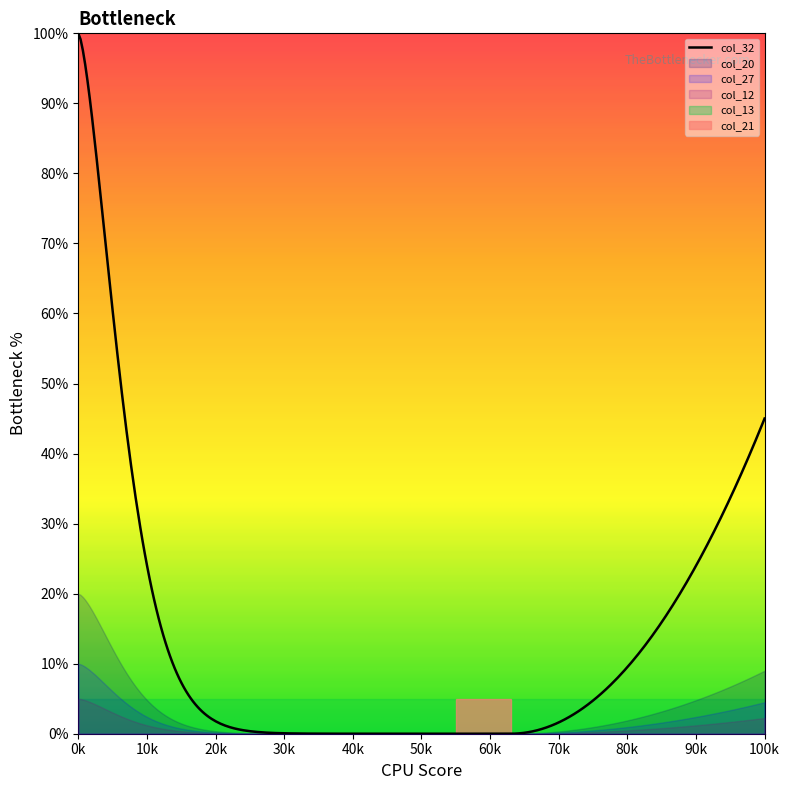

At how many categories does at least one series exceed 40?

21